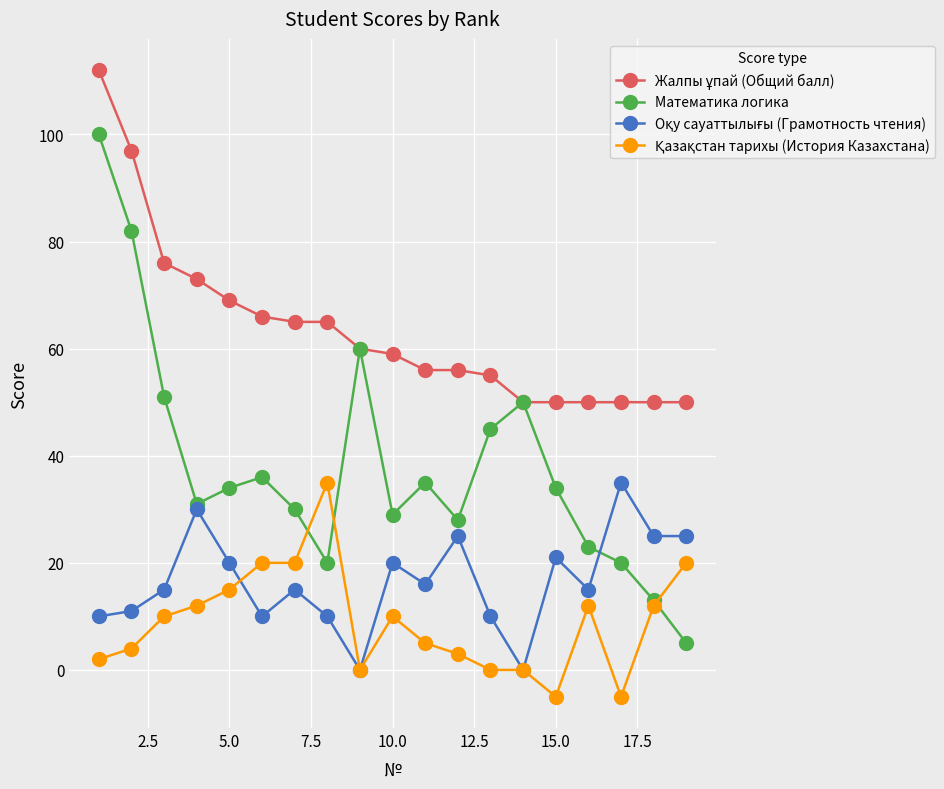

How many interior local peaks does the Математика логика series have?

4